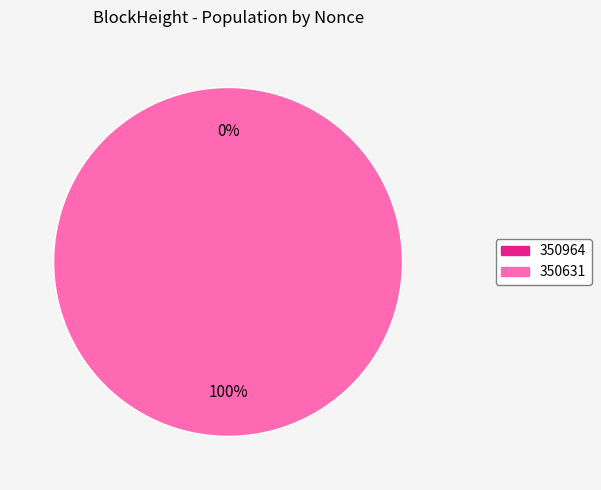

What is the change in value from 350964 to 350631?

+43912